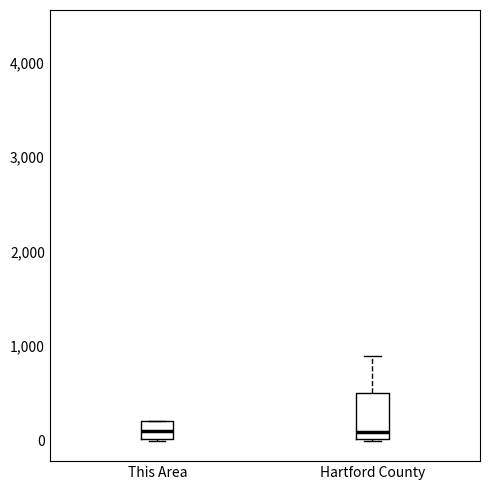

Reading left to right, transcribe this box plot: for each box, give where its median line is, the range the box spans, and where its two whiskers end, as read against the y-axis. The values are not printed on the chart, so give them approximately, as read against the axis.

This Area: median 100, box 0 to 200, whiskers 0 to 200
Hartford County: median 100, box 0 to 500, whiskers 0 to 900